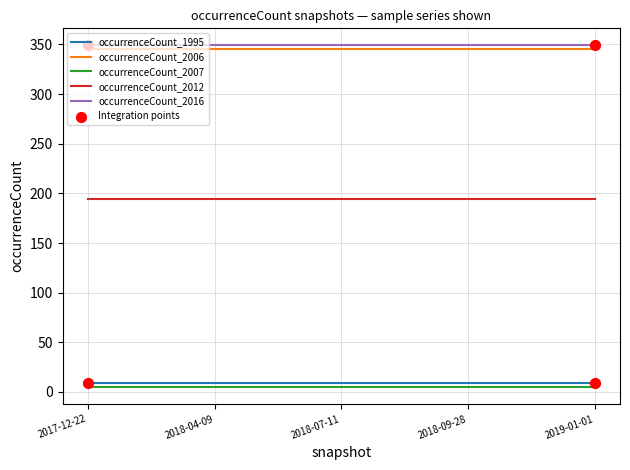

Which series has the largest total across all categories?

occurrenceCount_2016